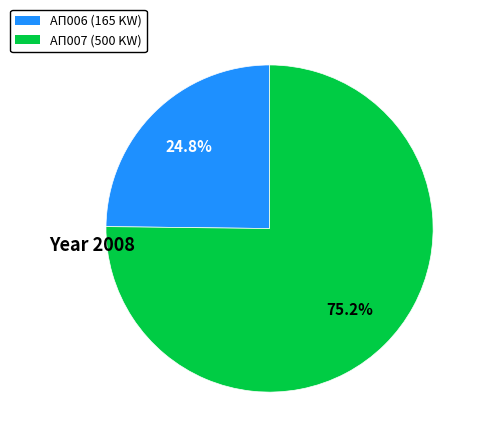

Is there any slice that represents more than half of the pie?

Yes